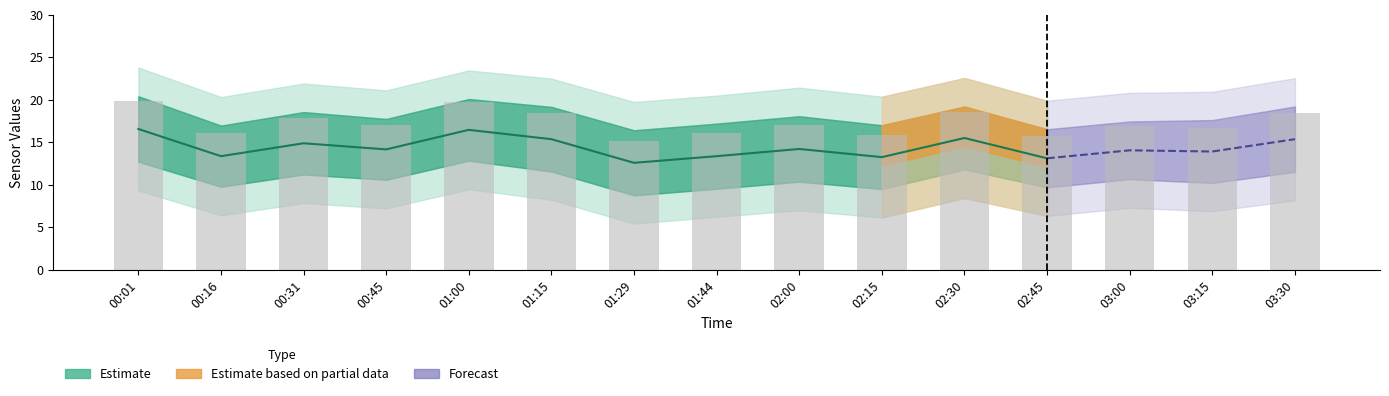

What position from the left is 00:16?

2